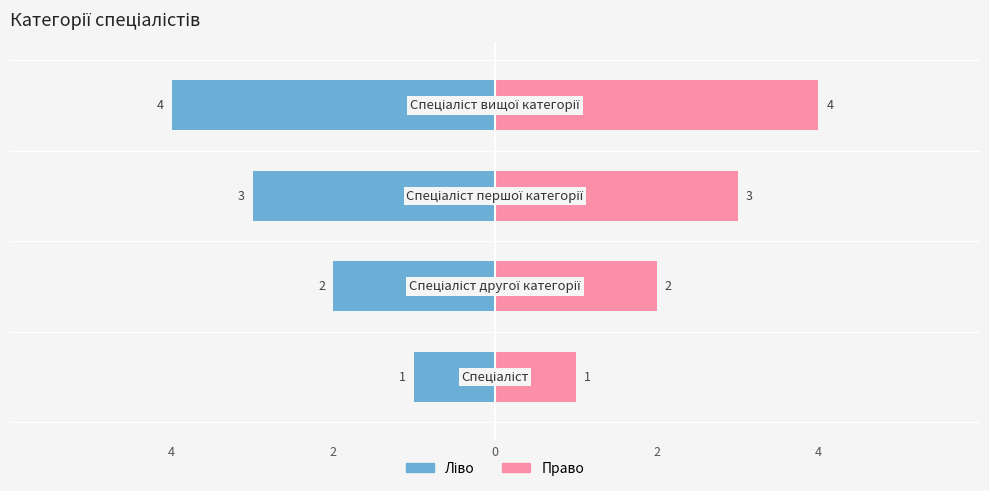

The value at Спеціаліст другої категорії is 3. True or false?

False